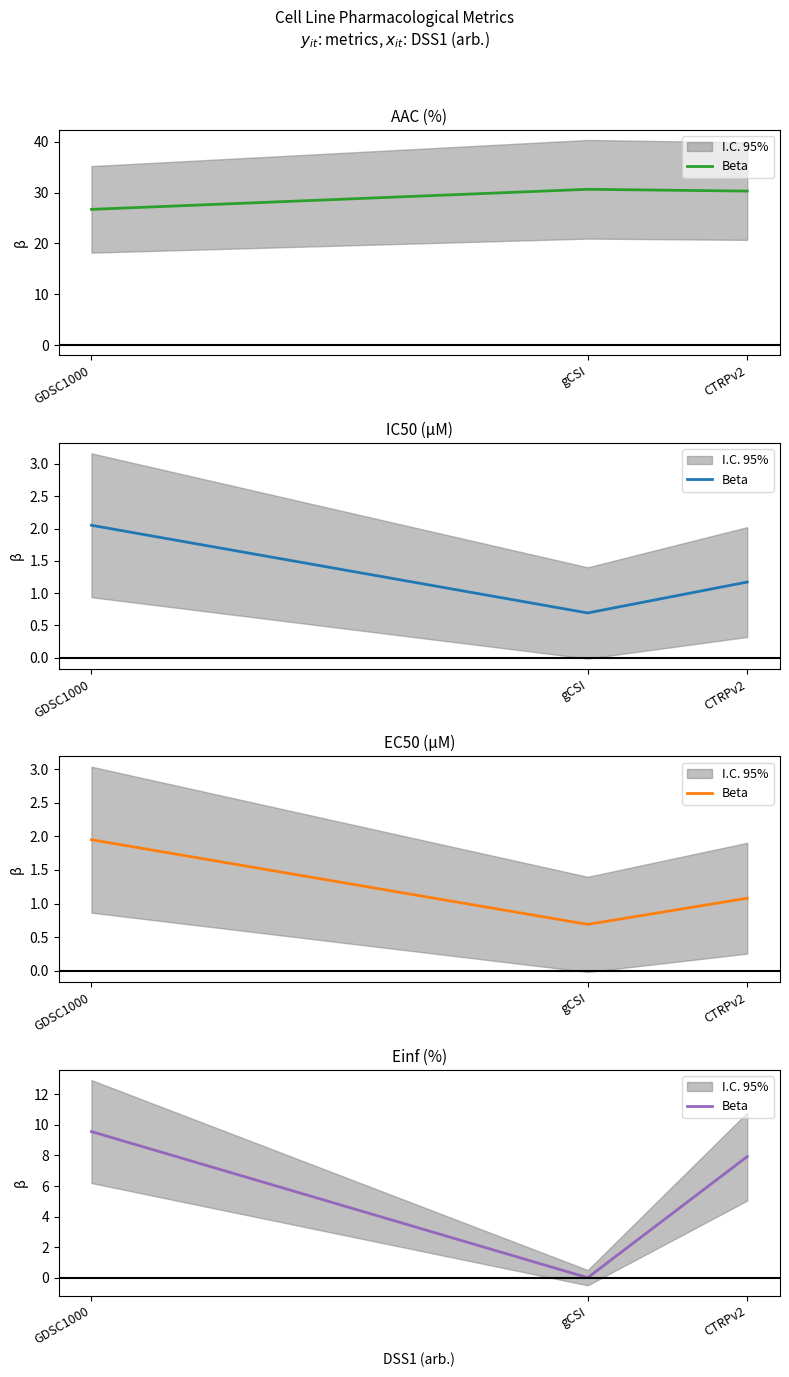

List the labels in order of value, largest first.

GDSC1000, CTRPv2, gCSI